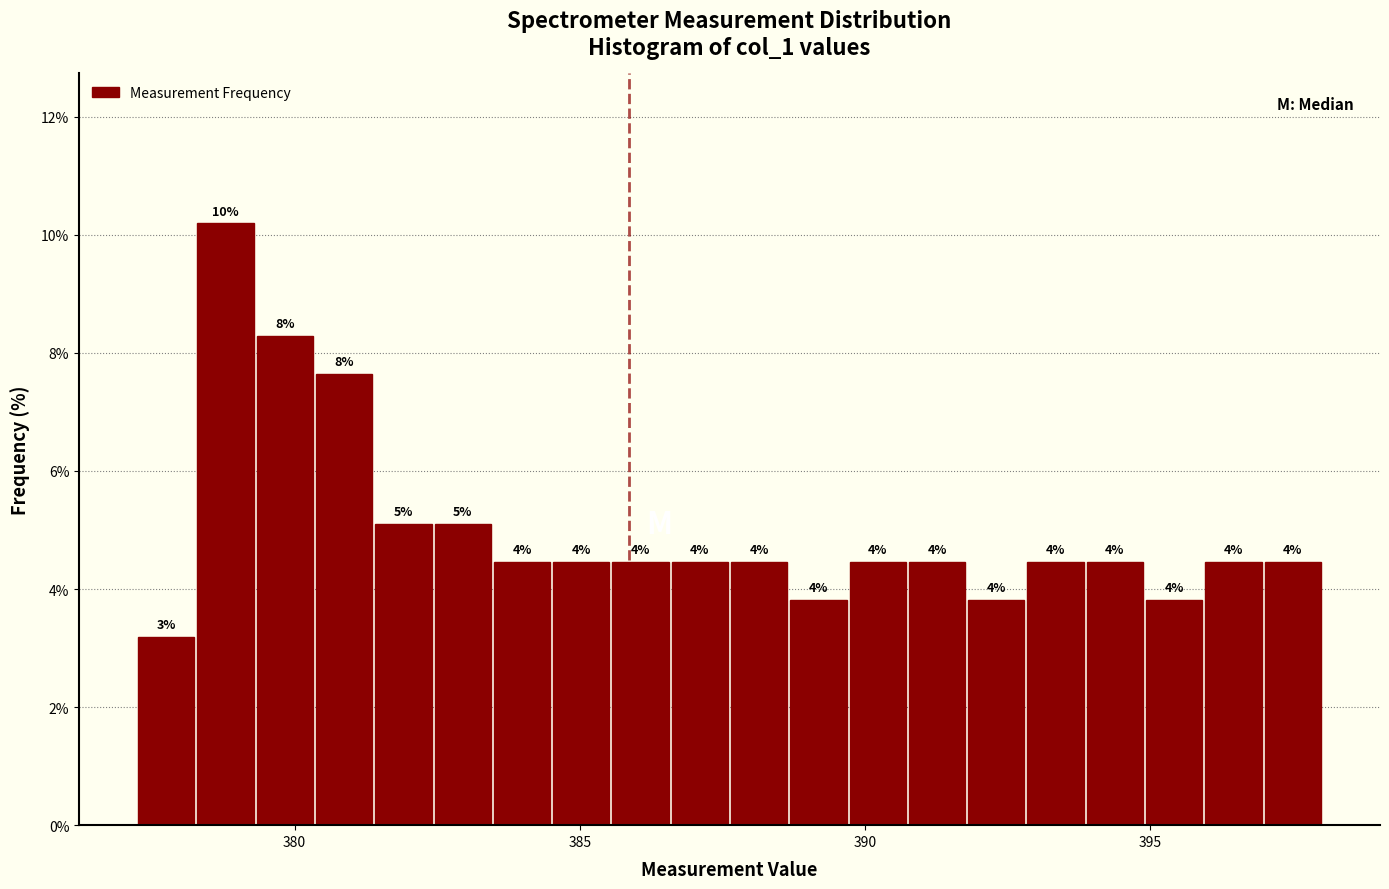

Around what value on the x-axis is the tallest bar? Give the approximate position of its centre, as read against the axis.

379.0